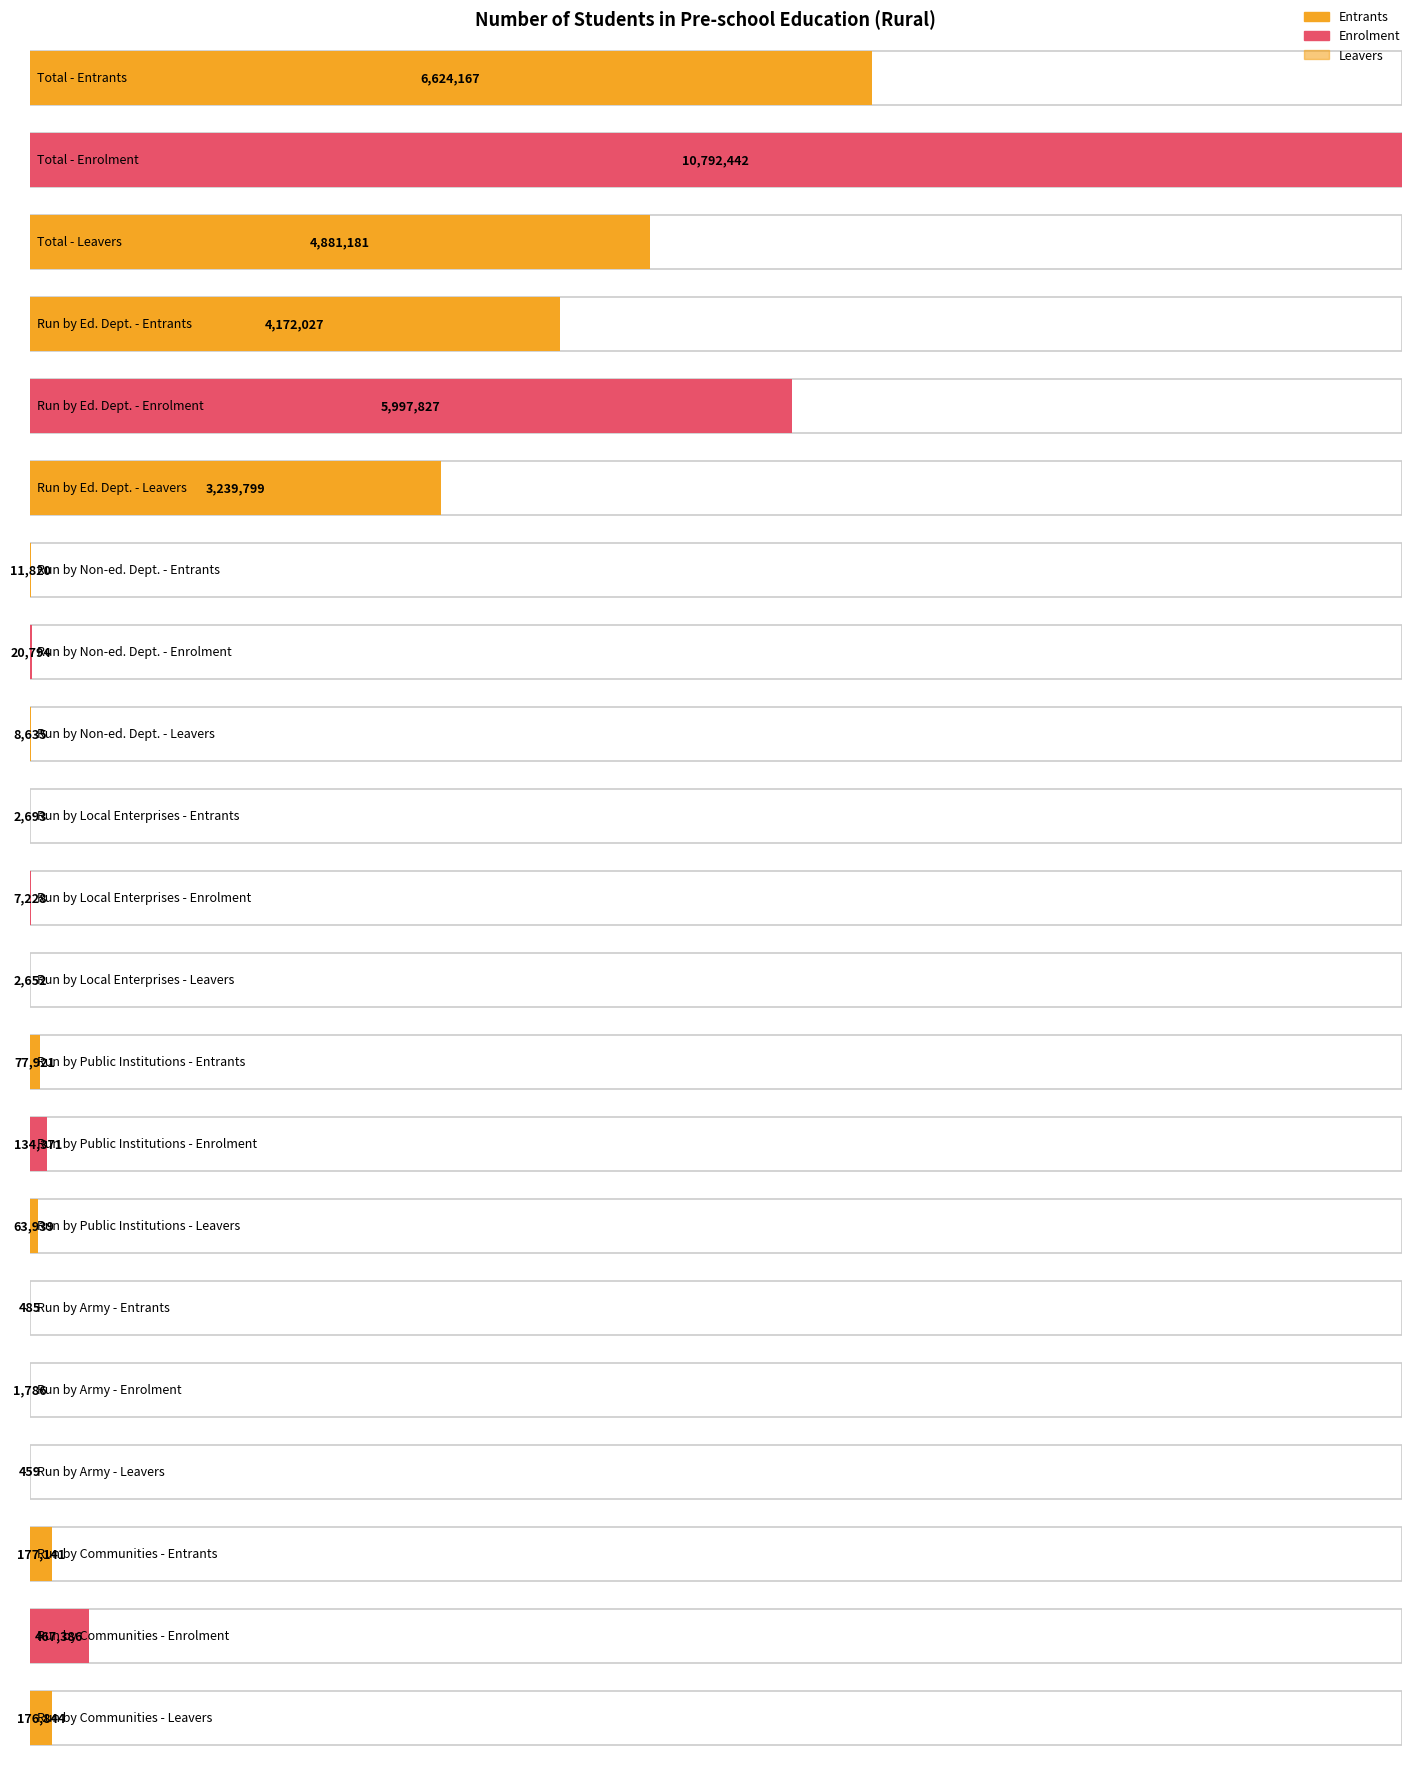

Where does the Enrolment series first go above 134371?

Total